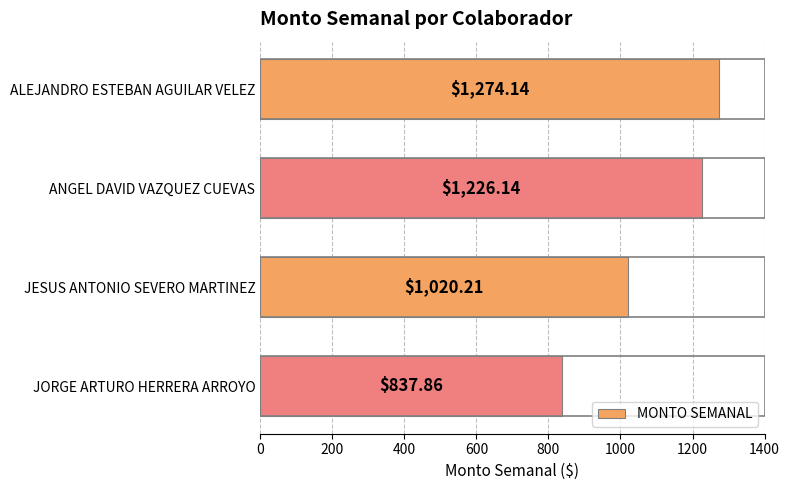

List the labels in order of value, largest first.

ALEJANDRO ESTEBAN AGUILAR VELEZ, ANGEL DAVID VAZQUEZ CUEVAS, JESUS ANTONIO SEVERO MARTINEZ, JORGE ARTURO HERRERA ARROYO